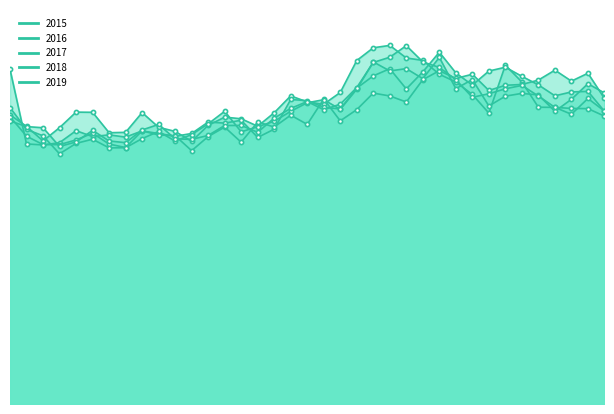

Between 37 and 13, which is larger?

37